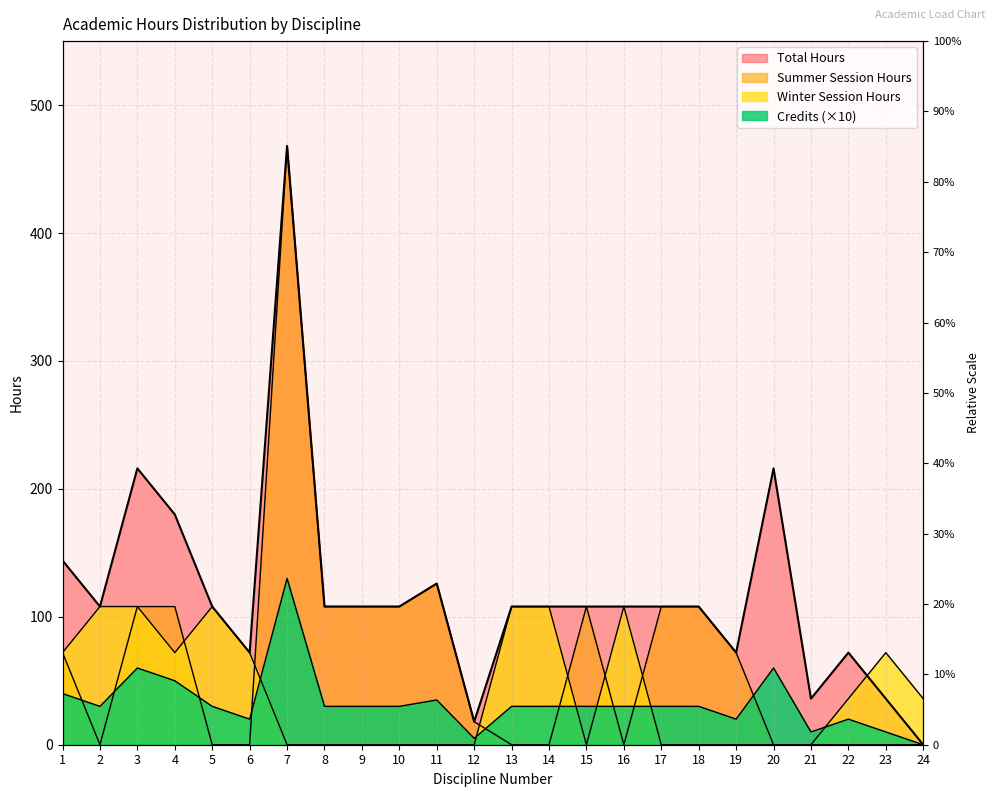

Reading left to right, extract all data points from this chart.

Winter Session Hours: 1=72	2=108	3=108	4=72	5=108	6=72	7=0	8=0	9=0	10=0	11=0	12=0	13=108	14=108	15=0	16=108	17=0	18=0	19=0	20=0	21=0	22=36	23=72	24=36
Summer Session Hours: 1=72	2=0	3=108	4=108	5=0	6=0	7=468	8=108	9=108	10=108	11=126	12=18	13=0	14=0	15=108	16=0	17=108	18=108	19=72	20=0	21=0	22=0	23=0	24=0
Total Hours: 1=144	2=108	3=216	4=180	5=108	6=72	7=468	8=108	9=108	10=108	11=126	12=18	13=108	14=108	15=108	16=108	17=108	18=108	19=72	20=216	21=36	22=72	23=36	24=0
Credits: 1=40	2=30	3=60	4=50	5=30	6=20	7=130	8=30	9=30	10=30	11=35	12=5	13=30	14=30	15=30	16=30	17=30	18=30	19=20	20=60	21=10	22=20	23=10	24=0